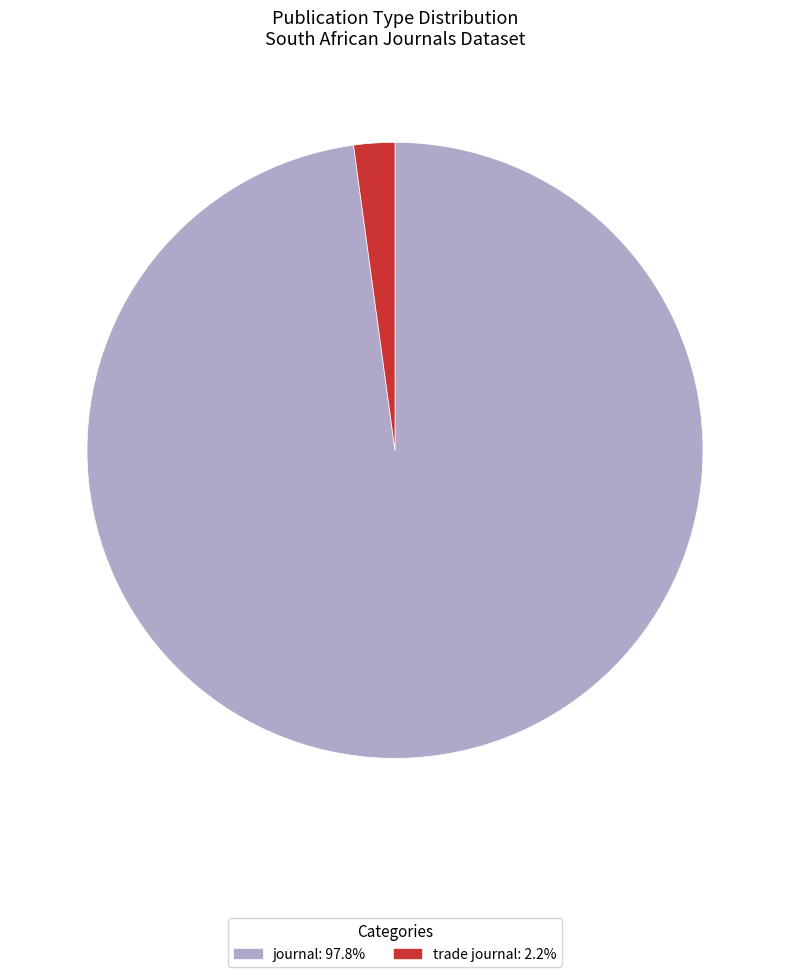

Combined, do trade journal and journal account for over 50%?

Yes